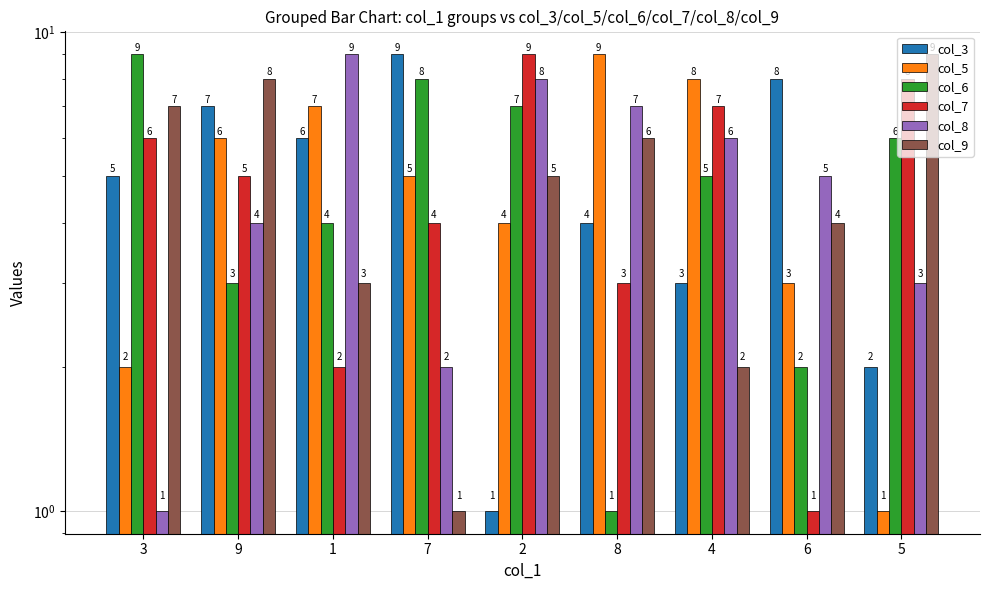

What is the label of the 7th bar from the right?

1